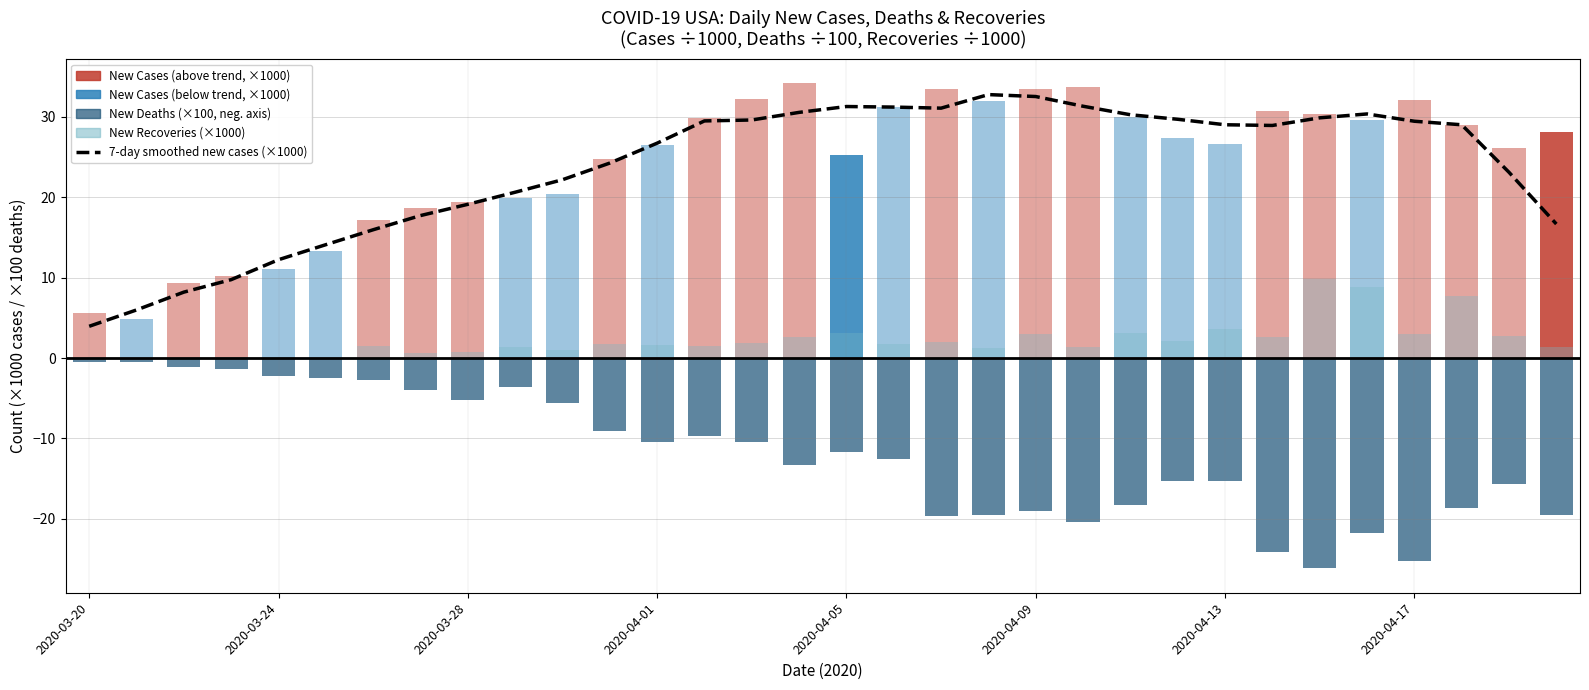

Which category has the lowest value across all series?

2020-03-20